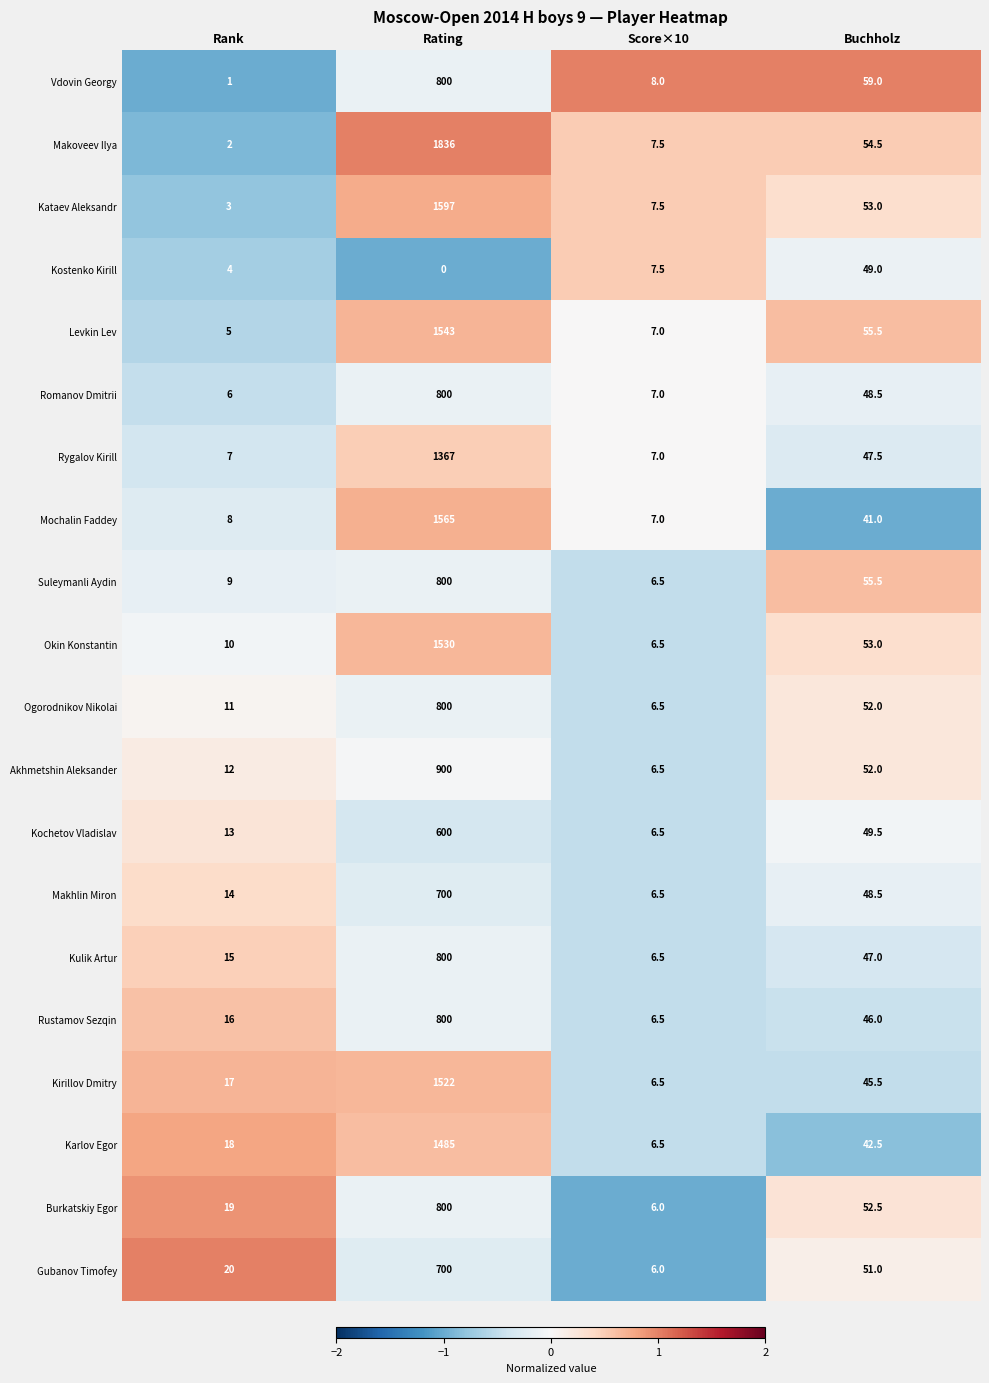

At how many categories does at least one series exceed 0?

4